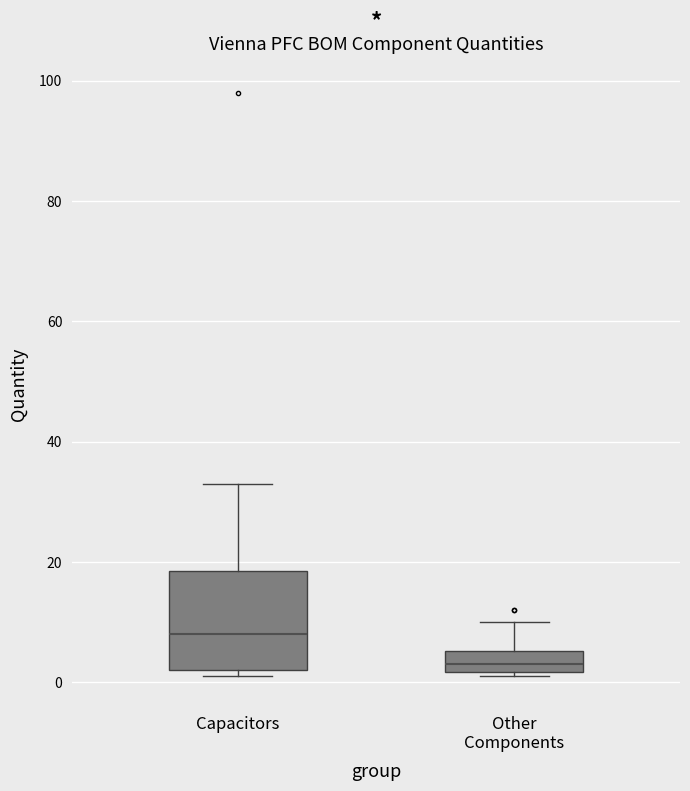

Where is the lower edge of the box for Capacitors on the y-axis? The values are not printed on the chart, so give them approximately, as read against the axis.

2